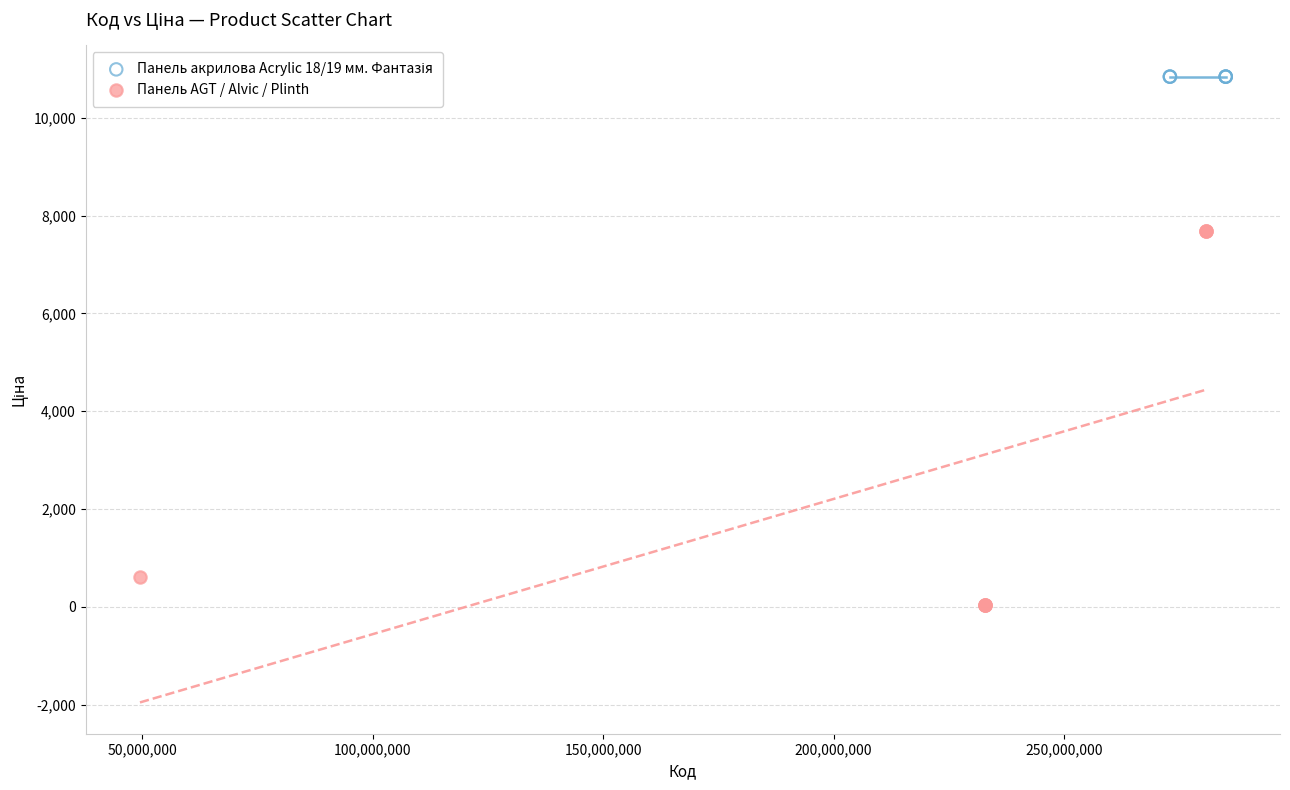

Which series reaches the minimum Y coordinate?

Панель AGT / Alvic / Plinth